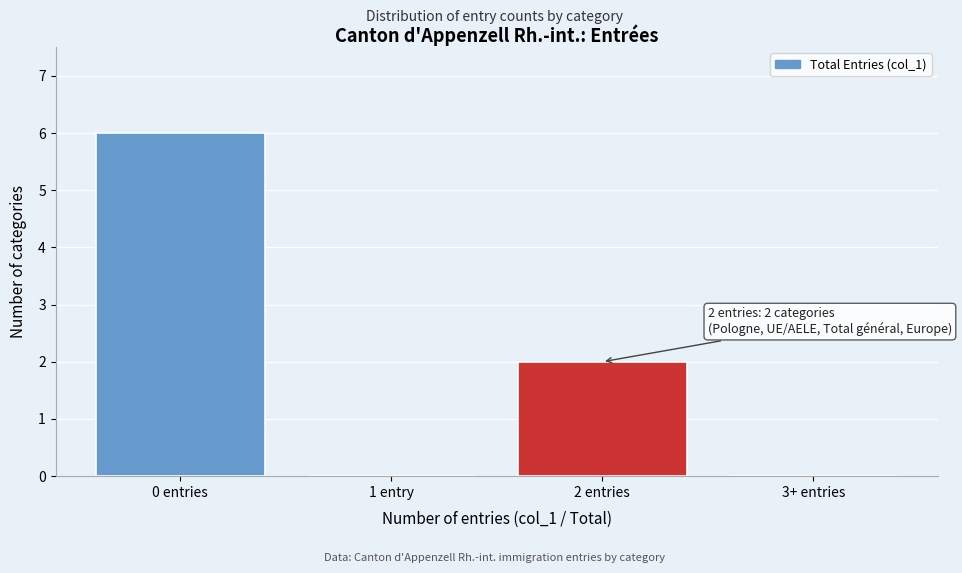

Which label corresponds to the largest value in the chart?

0 entries